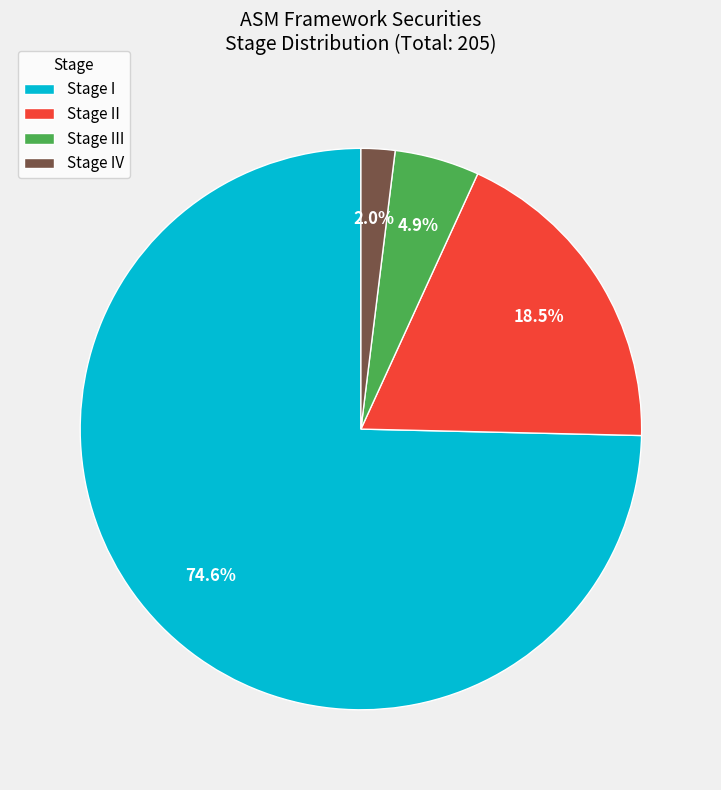

How many segments does this pie chart have?

4